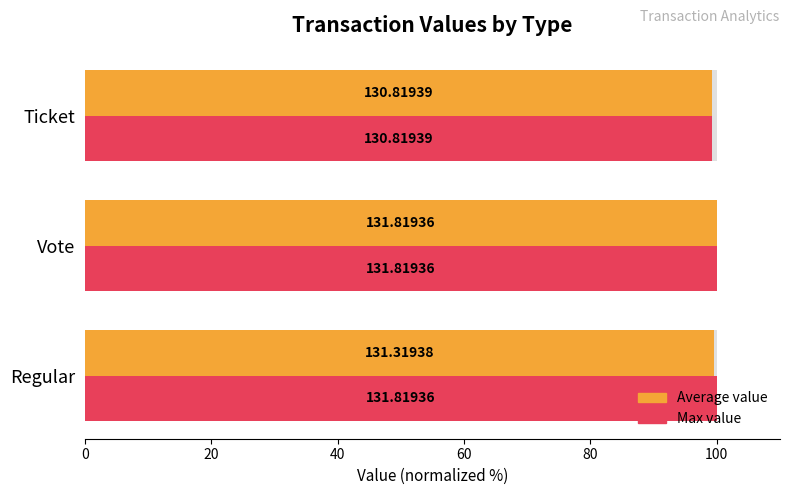

Count the number of categories in the chart.

3